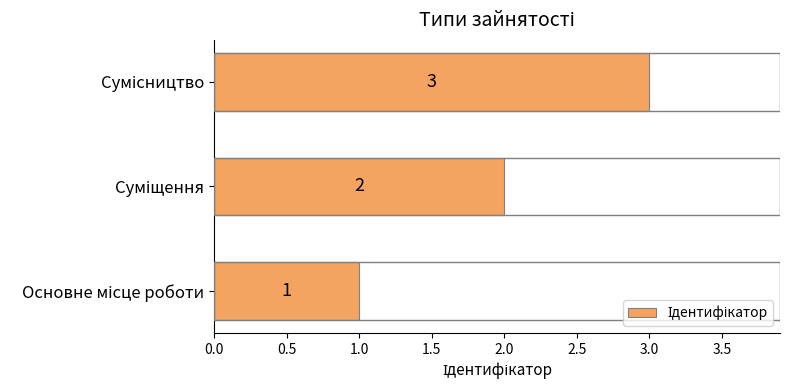

How many values are between 1 and 3?

3